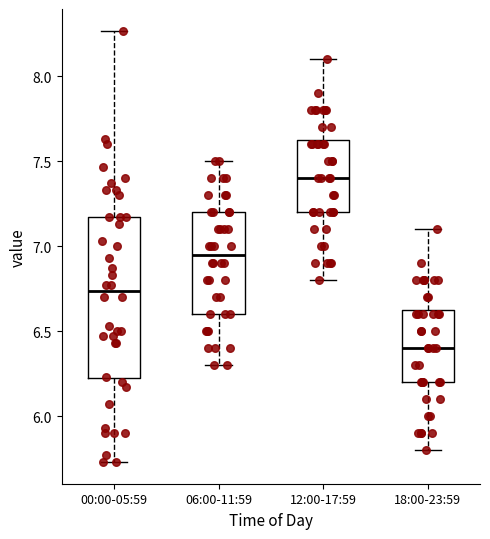

Reading left to right, transcribe this box plot: for each box, give where its median line is, the range the box spans, and where its two whiskers end, as read against the y-axis. The values are not printed on the chart, so give them approximately, as read against the axis.

00:00-05:59: median 6.75, box 6.20 to 7.15, whiskers 5.75 to 8.25
06:00-11:59: median 6.95, box 6.60 to 7.20, whiskers 6.30 to 7.50
12:00-17:59: median 7.40, box 7.20 to 7.65, whiskers 6.80 to 8.10
18:00-23:59: median 6.40, box 6.20 to 6.65, whiskers 5.80 to 7.10